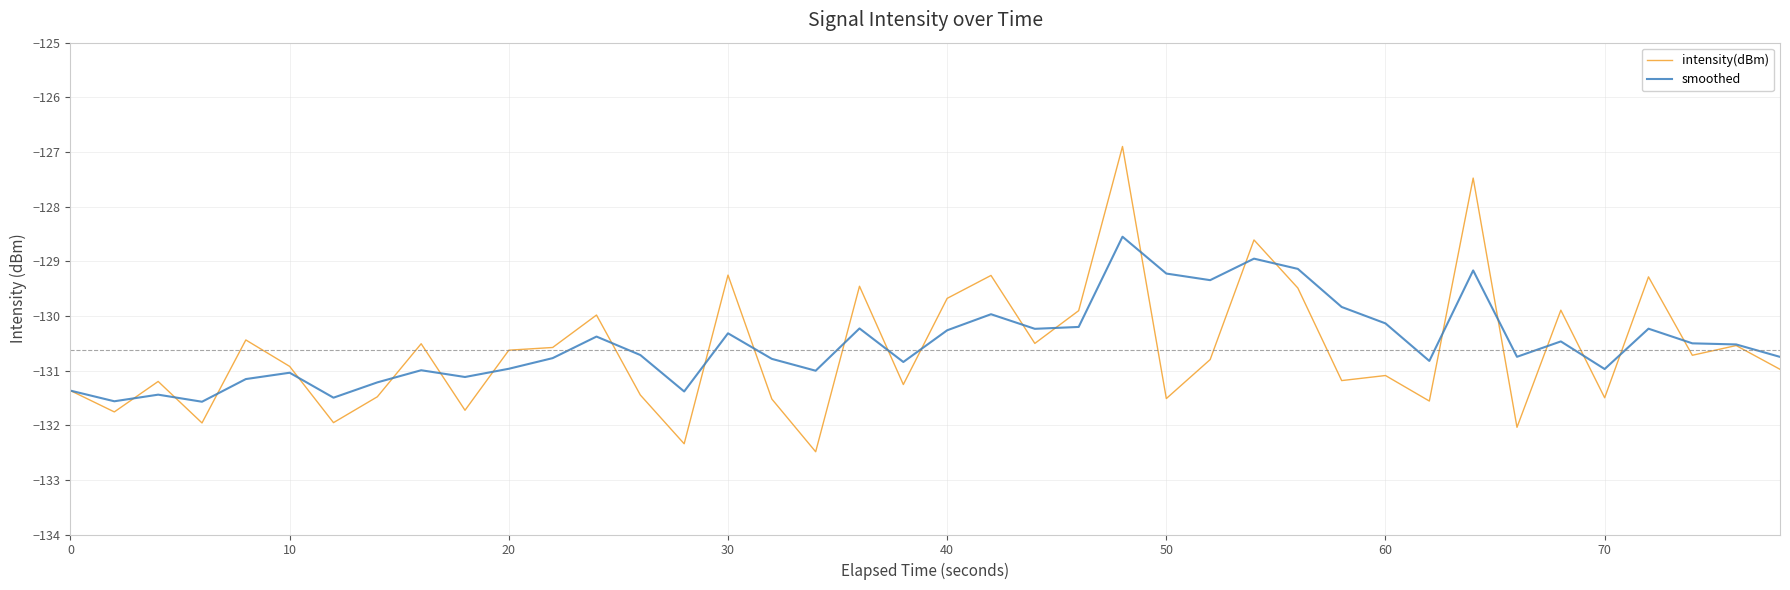

What is the maximum value for intensity(dBm)?

-126.9